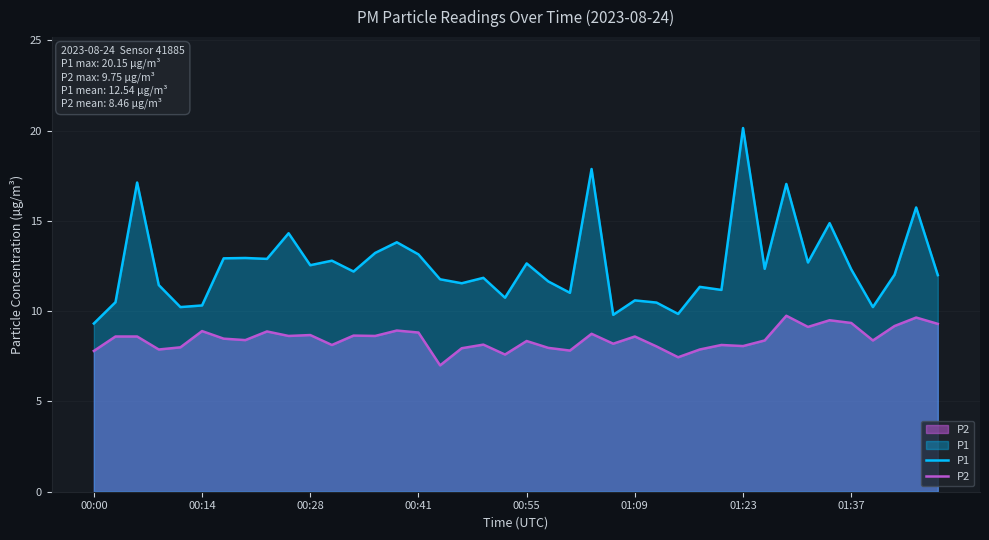

List the series in order of their peak value, highest first.

P1, P2